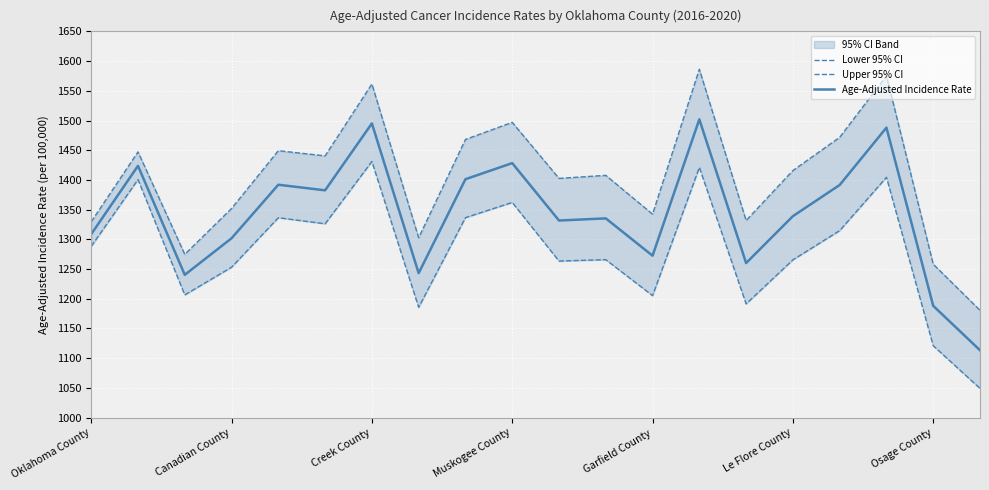

True or false: Upper 95% CI and Age-Adjusted Incidence Rate cross at least once.

False